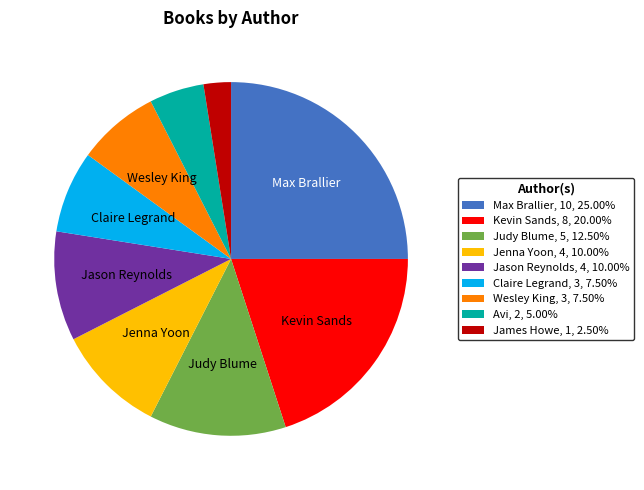

Combined, do Jenna Yoon, 4, 10.00% and Max Brallier, 10, 25.00% account for over 50%?

No